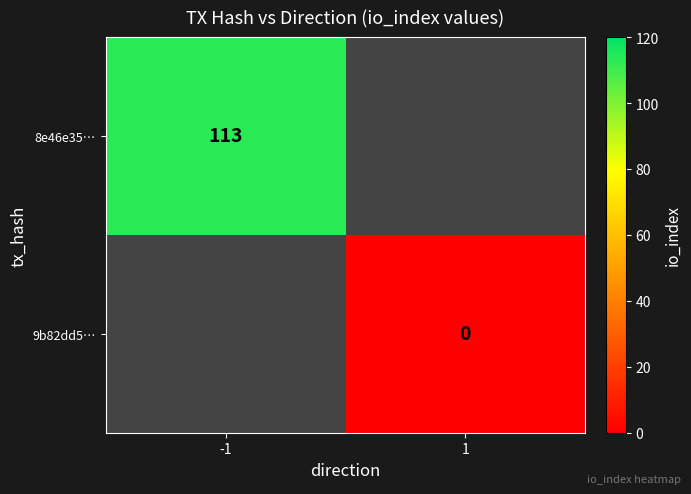

The value of 8e46e35… at -1 is 28. True or false?

False